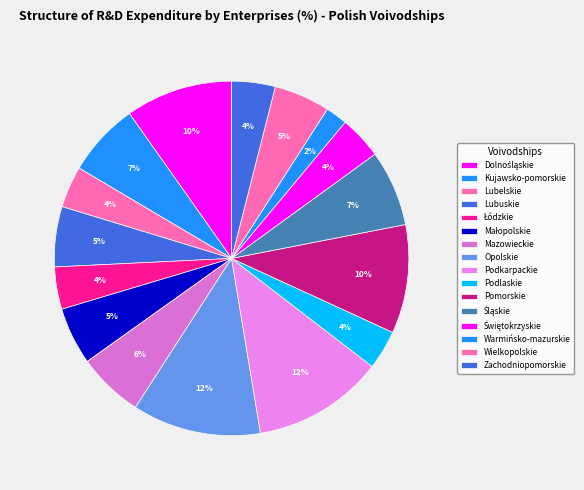

What is the smallest slice in the pie chart?

Warmińsko-mazurskie